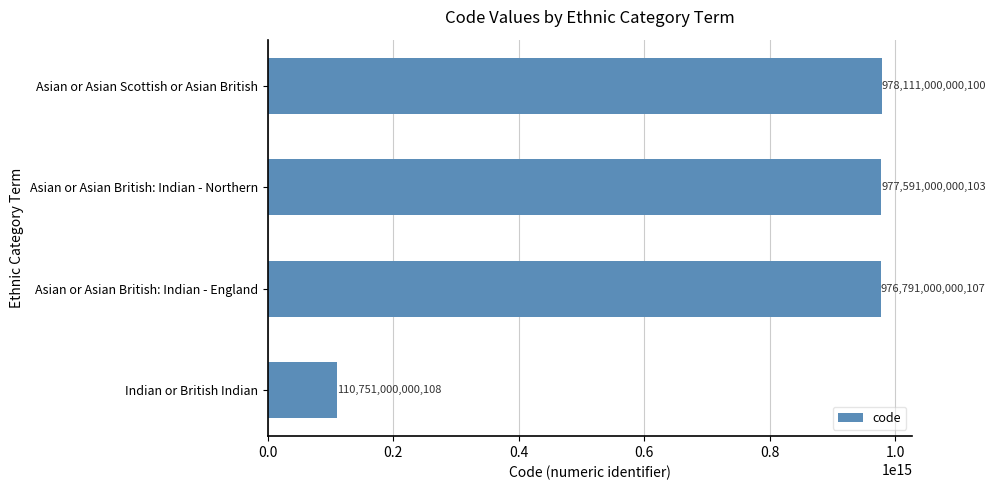

Approximately how many times larger is the value at Asian or Asian British: Indian - England compared to Asian or Asian Scottish or Asian British?

1.0